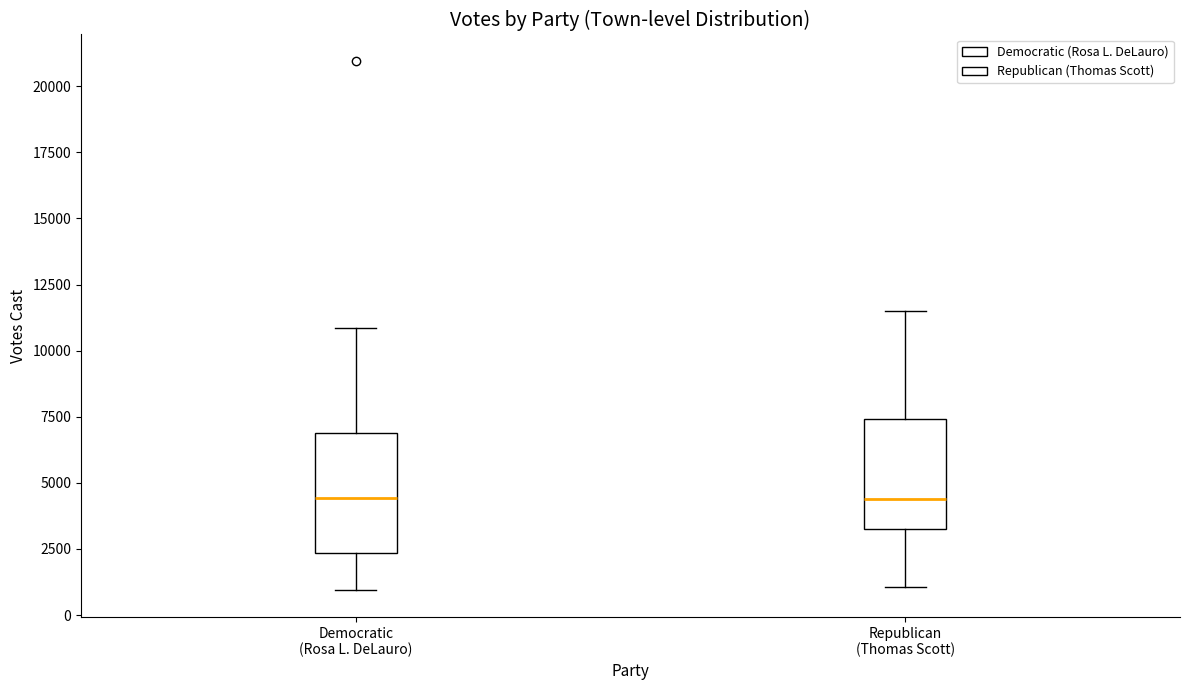

Reading left to right, transcribe this box plot: for each box, give where its median line is, the range the box spans, and where its two whiskers end, as read against the y-axis. The values are not printed on the chart, so give them approximately, as read against the axis.

Democratic (Rosa L. DeLauro): median 4500, box 2500 to 7000, whiskers 1000 to 11000
Republican (Thomas Scott): median 4500, box 3500 to 7500, whiskers 1000 to 11500